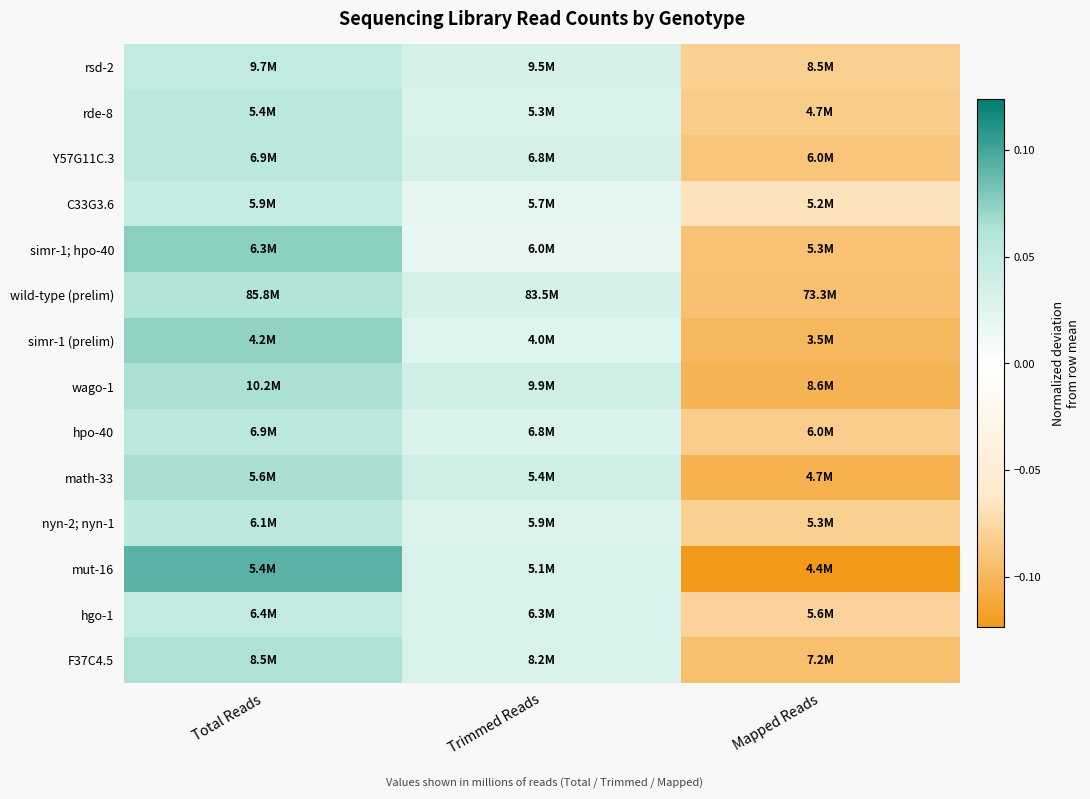

Reading left to right, what are all the values shown in this chart?

rsd-2: Total Reads=0.0	Trimmed Reads=0.0	Mapped Reads=-0.1
rde-8: Total Reads=0.1	Trimmed Reads=0.0	Mapped Reads=-0.1
Y57G11C.3: Total Reads=0.1	Trimmed Reads=0.0	Mapped Reads=-0.1
C33G3.6: Total Reads=0.0	Trimmed Reads=0.0	Mapped Reads=-0.1
simr-1; hpo-40: Total Reads=0.1	Trimmed Reads=0.0	Mapped Reads=-0.1
wild-type (prelim): Total Reads=0.1	Trimmed Reads=0.0	Mapped Reads=-0.1
simr-1 (prelim): Total Reads=0.1	Trimmed Reads=0.0	Mapped Reads=-0.1
wago-1: Total Reads=0.1	Trimmed Reads=0.0	Mapped Reads=-0.1
hpo-40: Total Reads=0.1	Trimmed Reads=0.0	Mapped Reads=-0.1
math-33: Total Reads=0.1	Trimmed Reads=0.0	Mapped Reads=-0.1
nyn-2; nyn-1: Total Reads=0.1	Trimmed Reads=0.0	Mapped Reads=-0.1
mut-16: Total Reads=0.1	Trimmed Reads=0.0	Mapped Reads=-0.1
hgo-1: Total Reads=0.0	Trimmed Reads=0.0	Mapped Reads=-0.1
F37C4.5: Total Reads=0.1	Trimmed Reads=0.0	Mapped Reads=-0.1